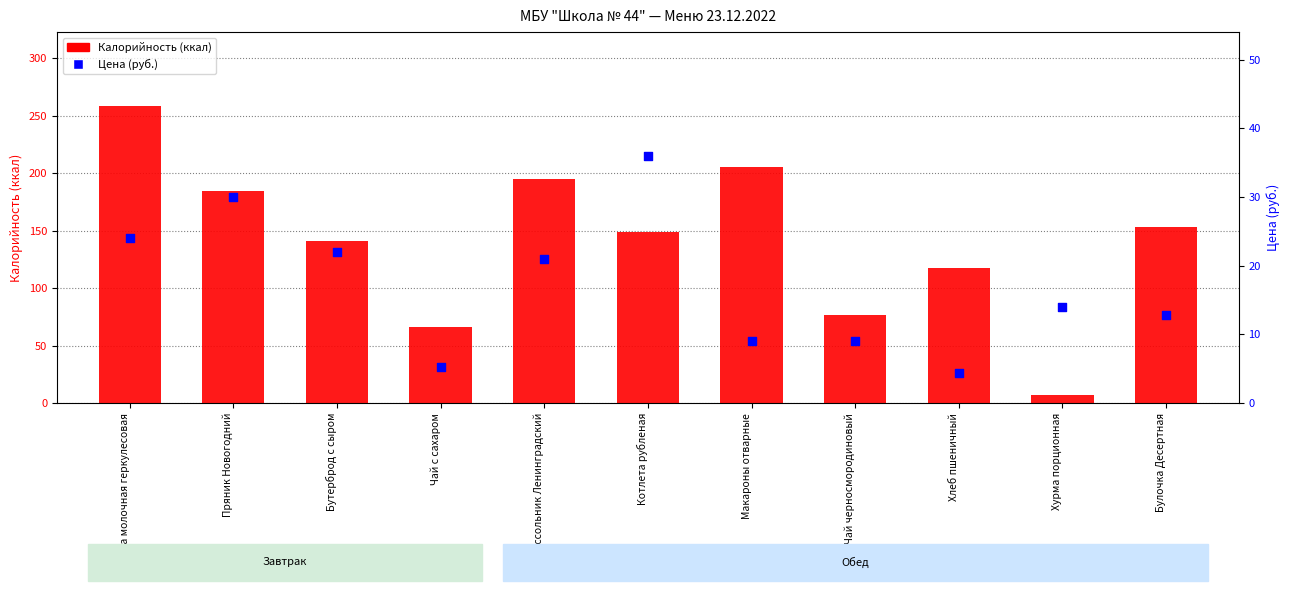

At which category is the sum across all series the highest?

Каша молочная геркулесовая